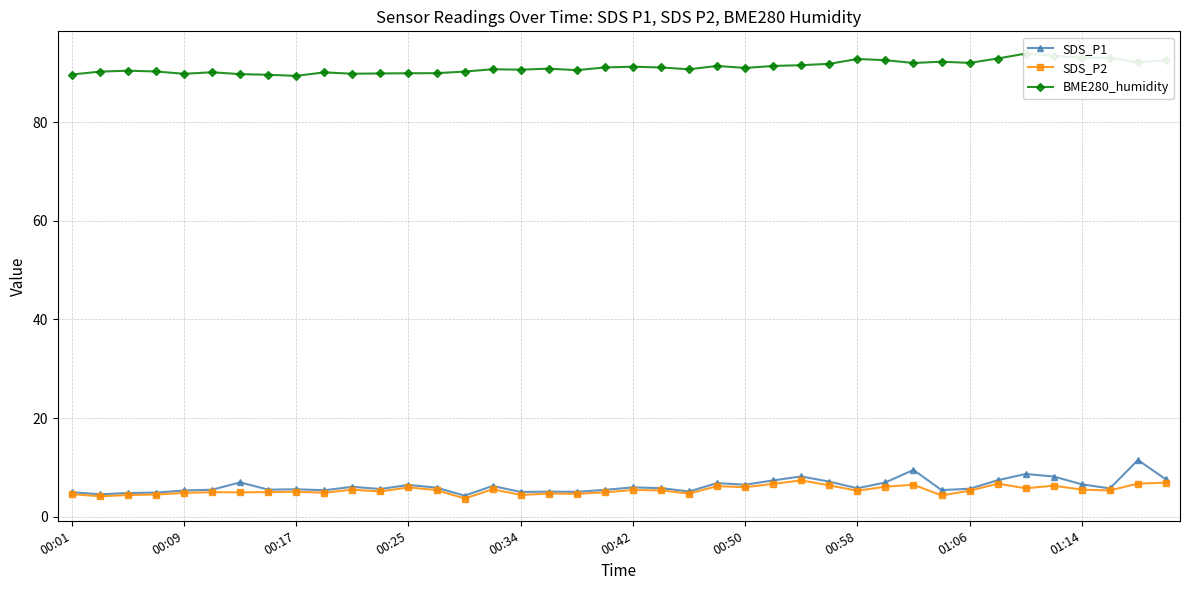

What is the spread (max minus min) of values at 22?

86.1